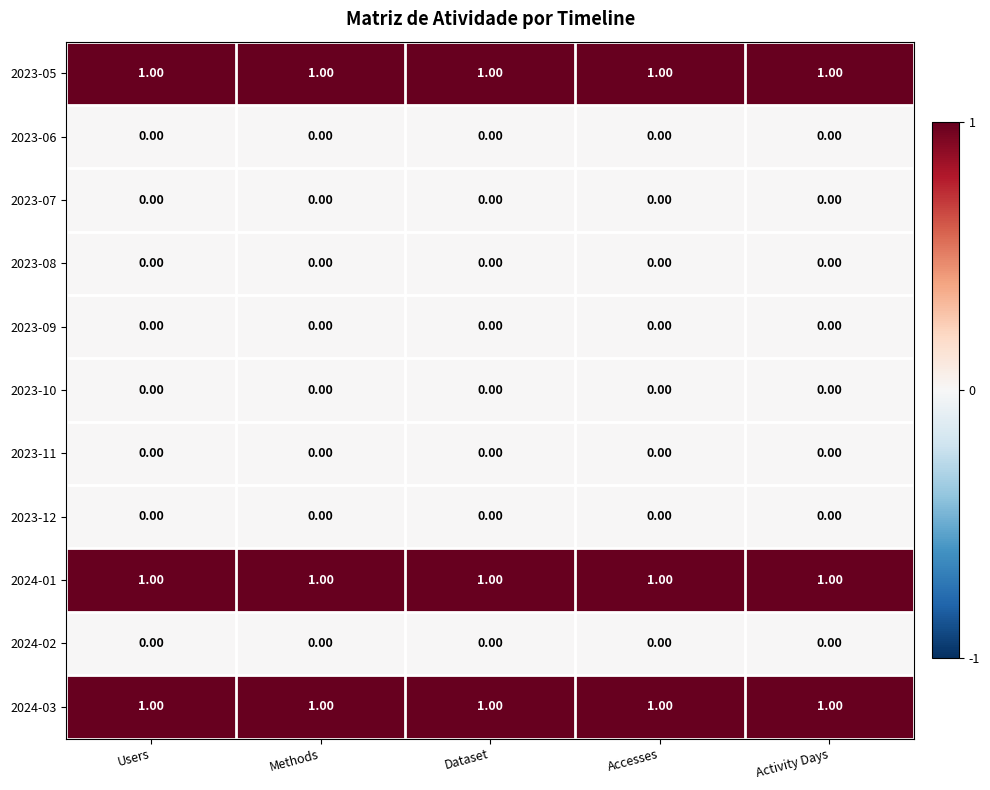

What is the total value across all series at Users?

3